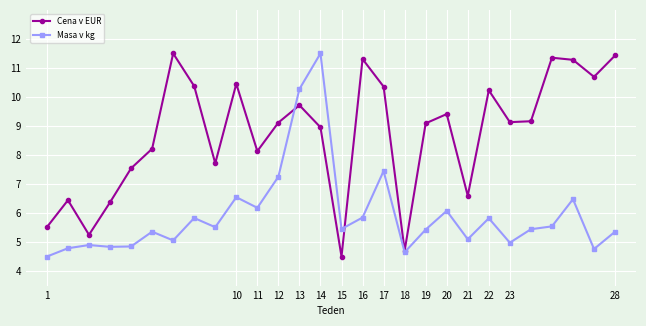

What is the value of the Cena v EUR point at the 1st from the left?

5.5